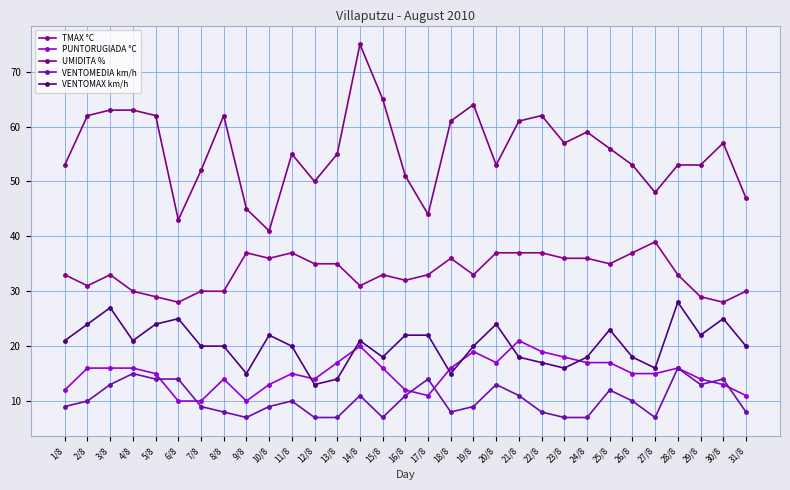

How many distinct data groups are displayed?

5